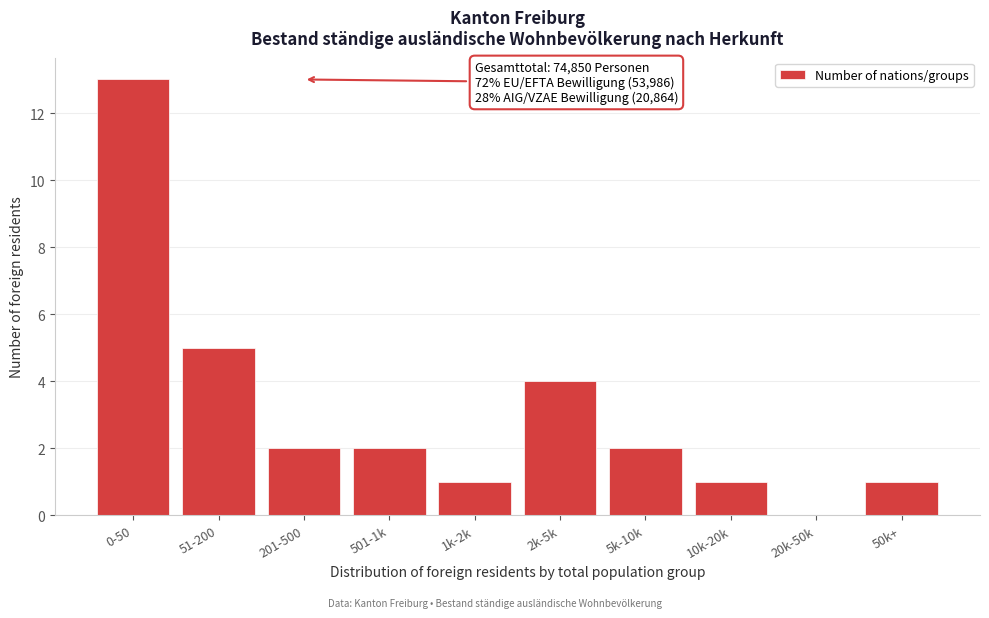

Reading right to left, what are all the values shown in this chart?

50k+=1	20k-50k=0	10k-20k=1	5k-10k=2	2k-5k=4	1k-2k=1	501-1k=2	201-500=2	51-200=5	0-50=13